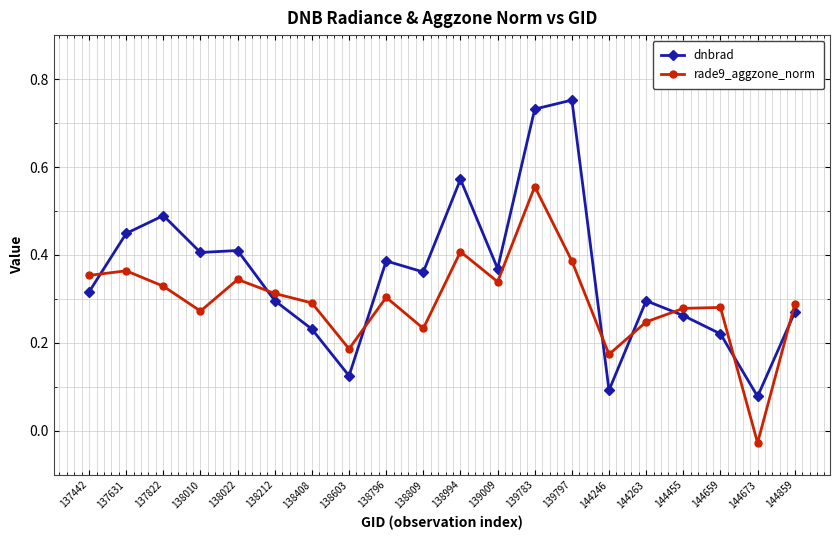

Rank the series at 144659 from highest to lowest value.

rade9_aggzone_norm, dnbrad